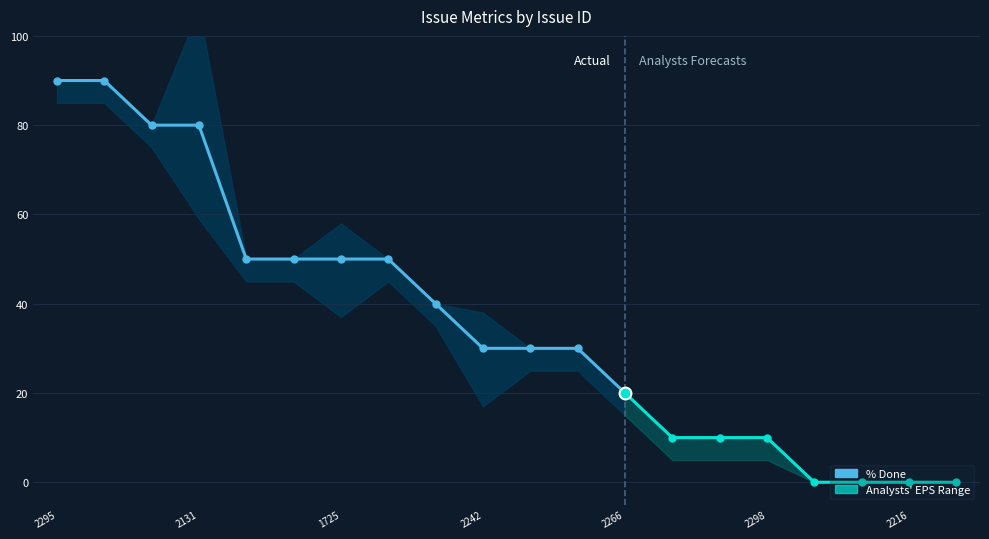

What is the average value?

53